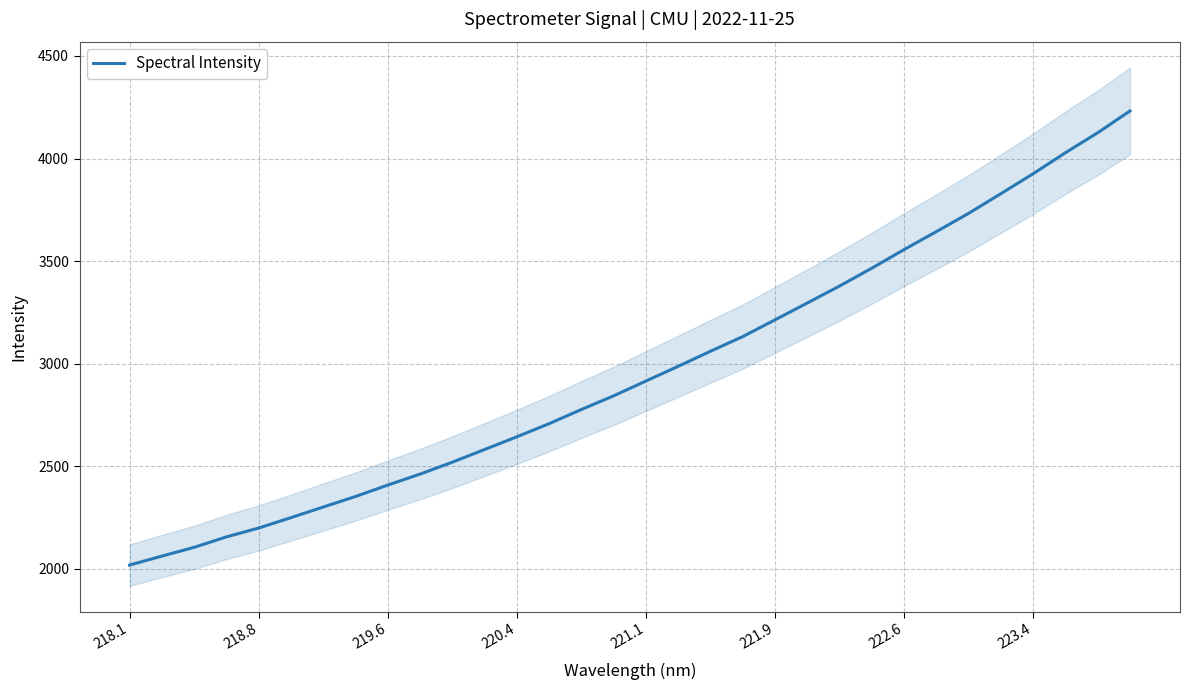

What is the highest value of the Spectral Intensity series?

4231.8